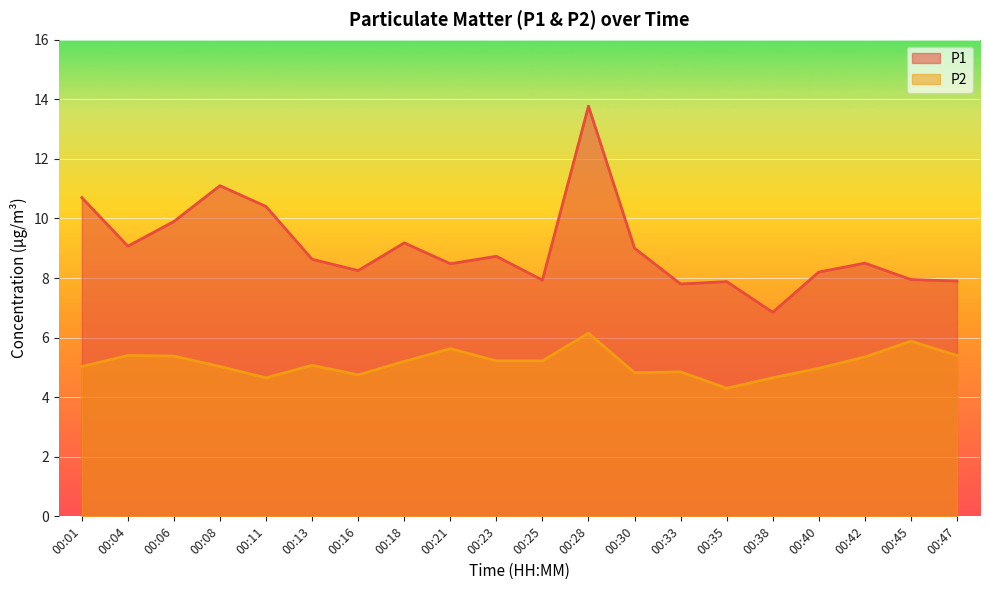

Does the chart display data point markers on the line(s)?

No